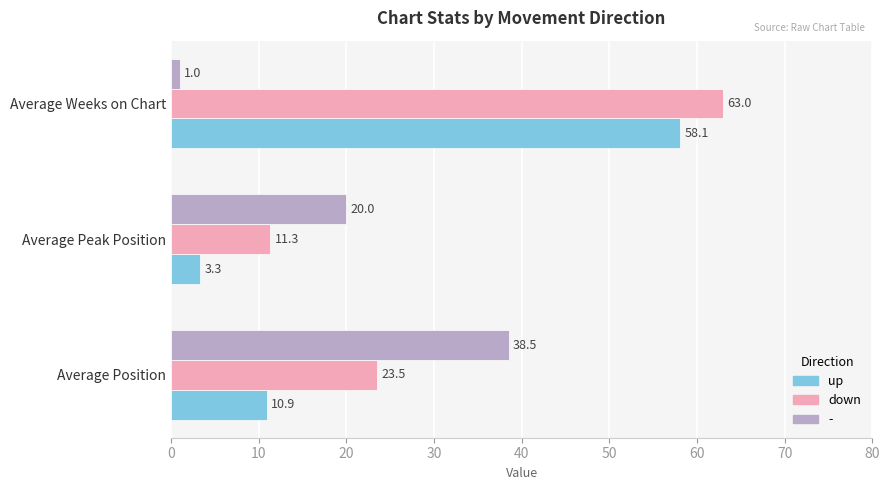

How many data points does each series have?

3